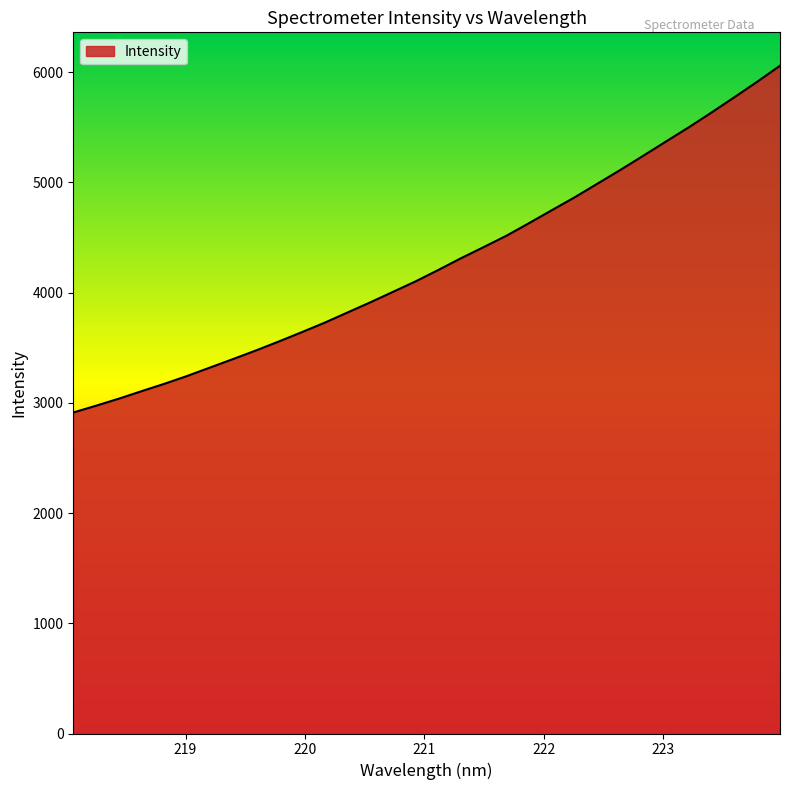

What is the maximum value shown in the chart?

6059.1